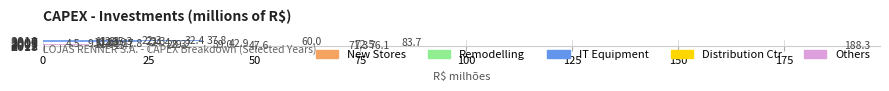

At which category is the sum across all series the highest?

2013